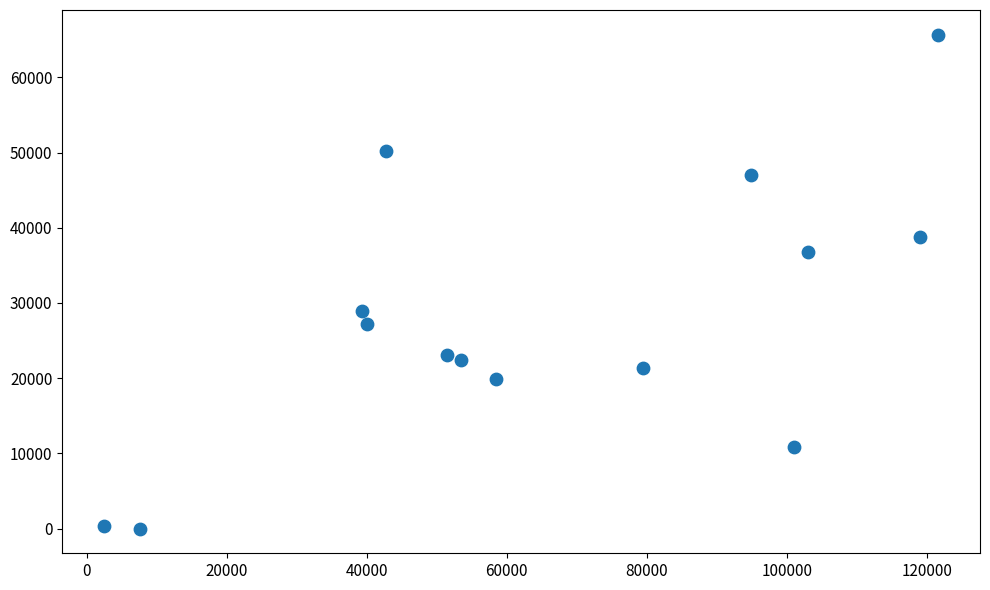

What is the range of Y values (max minus min)?

65676